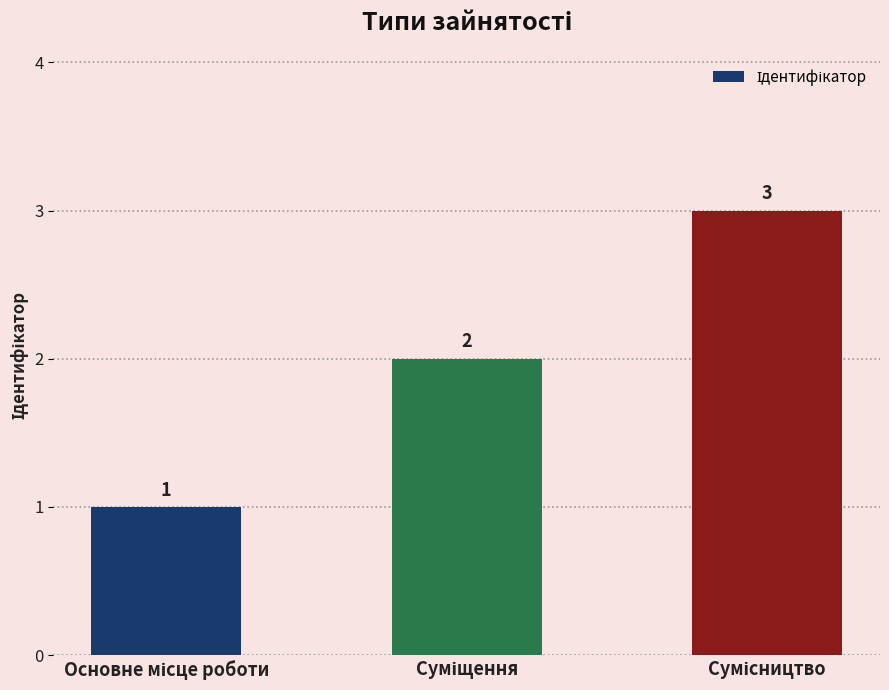

How many values are between 1 and 3?

3